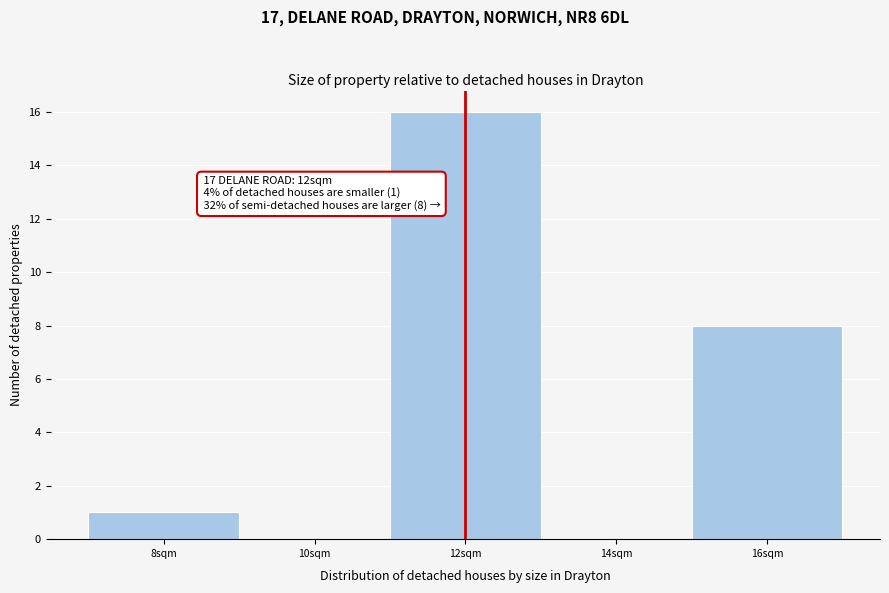

Which range on the x-axis has the tallest bar?

11 to 13